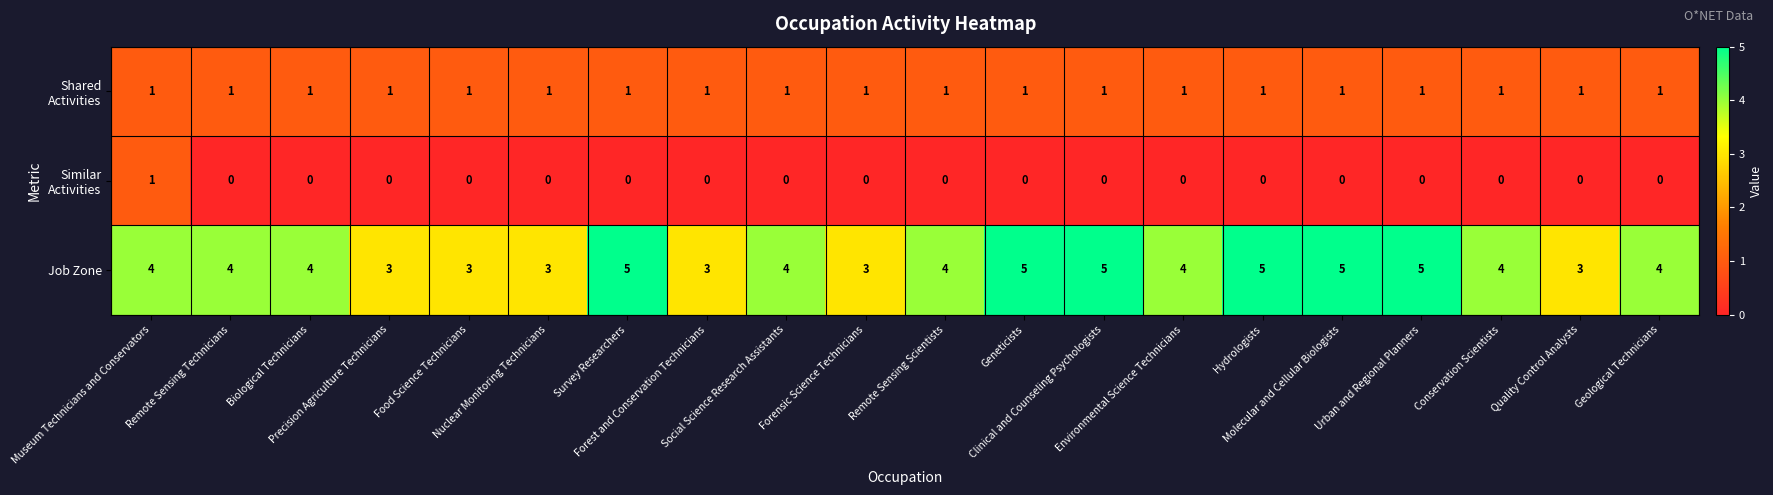

Which series has the widest spread of values?

Job Zone